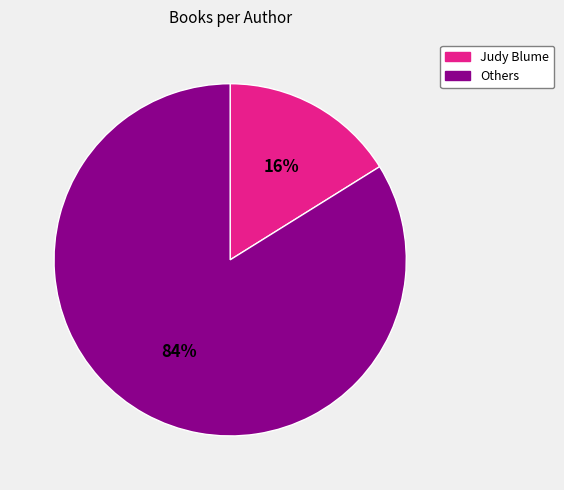

To the nearest percent, what is the difference between the largest and smallest slice percentages?

68%